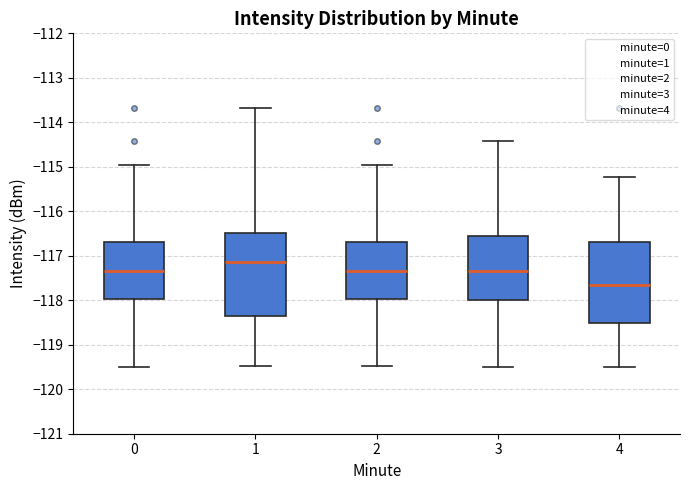

Where does the upper whisker of the box at x = 0 end on the y-axis? The values are not printed on the chart, so give them approximately, as read against the axis.

-115.0